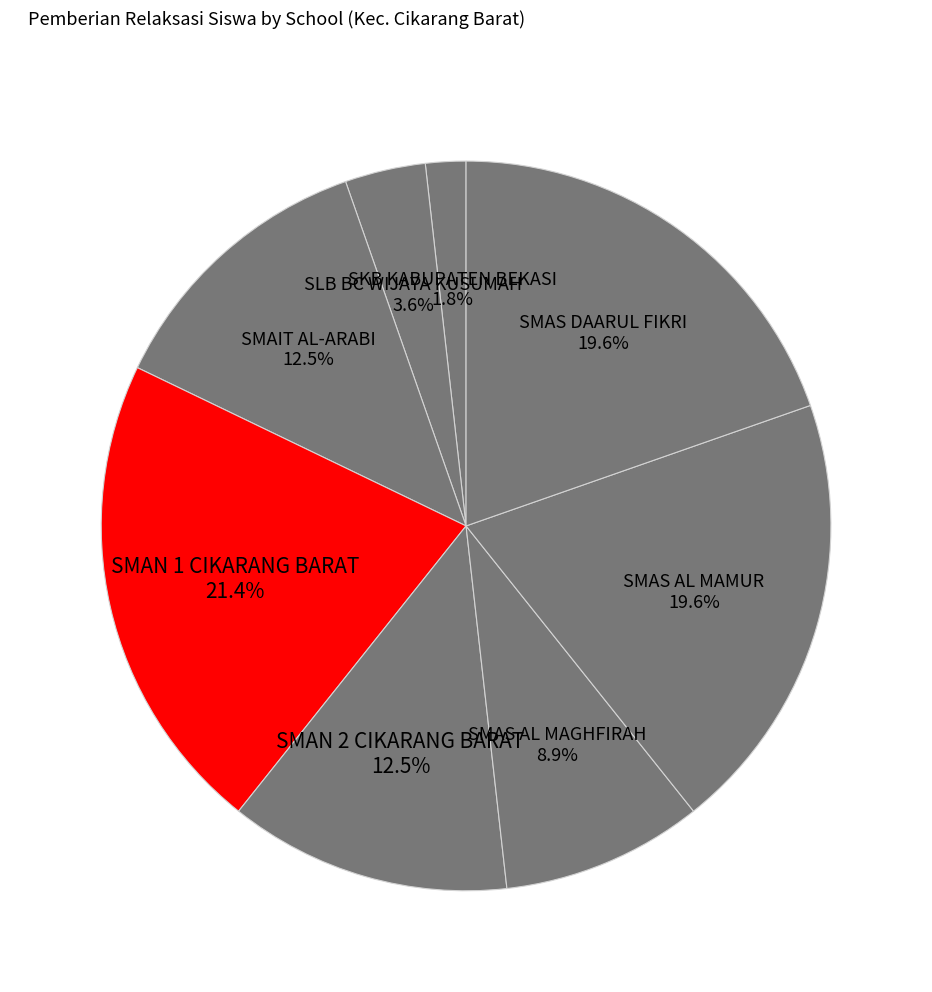

Count the number of slices in the pie.

8